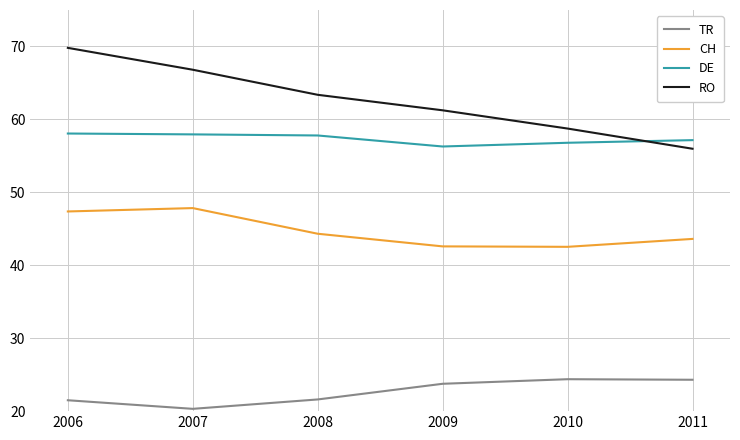

Which series changed the most between 2007 and 2011?

RO